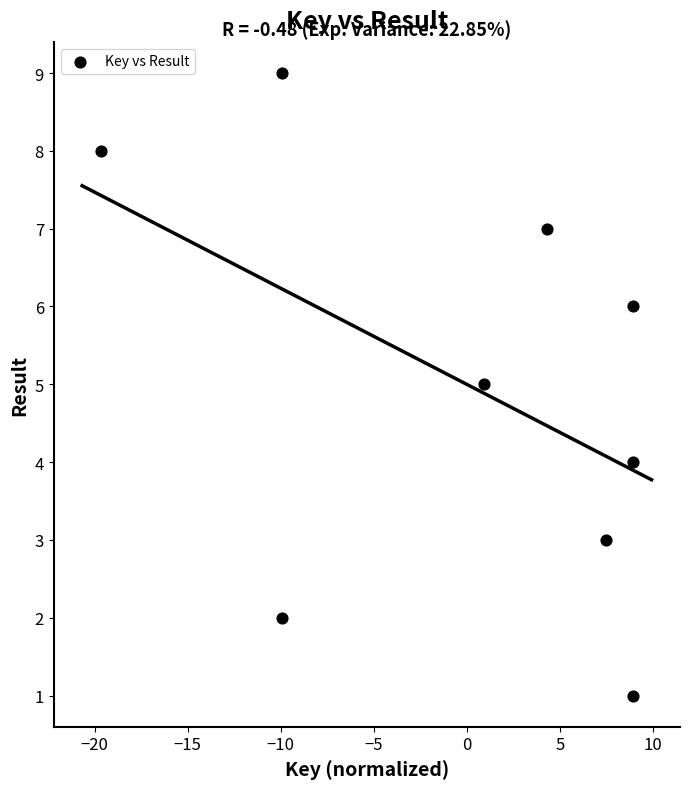

What is the average Y value?

5